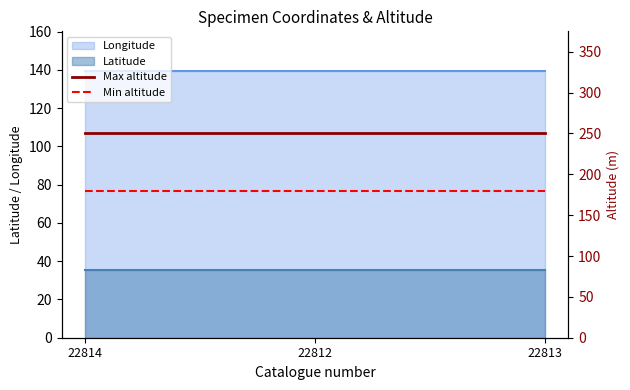

Between 22814 and 22813, which series saw the biggest shift?

Max altitude